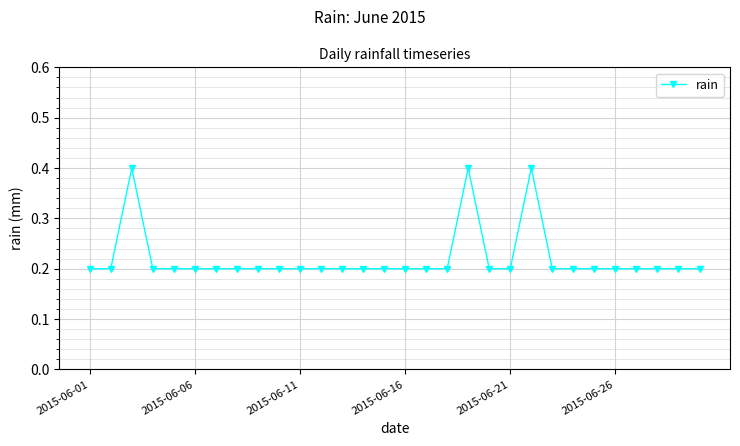

What is the sum of all values?

6.6